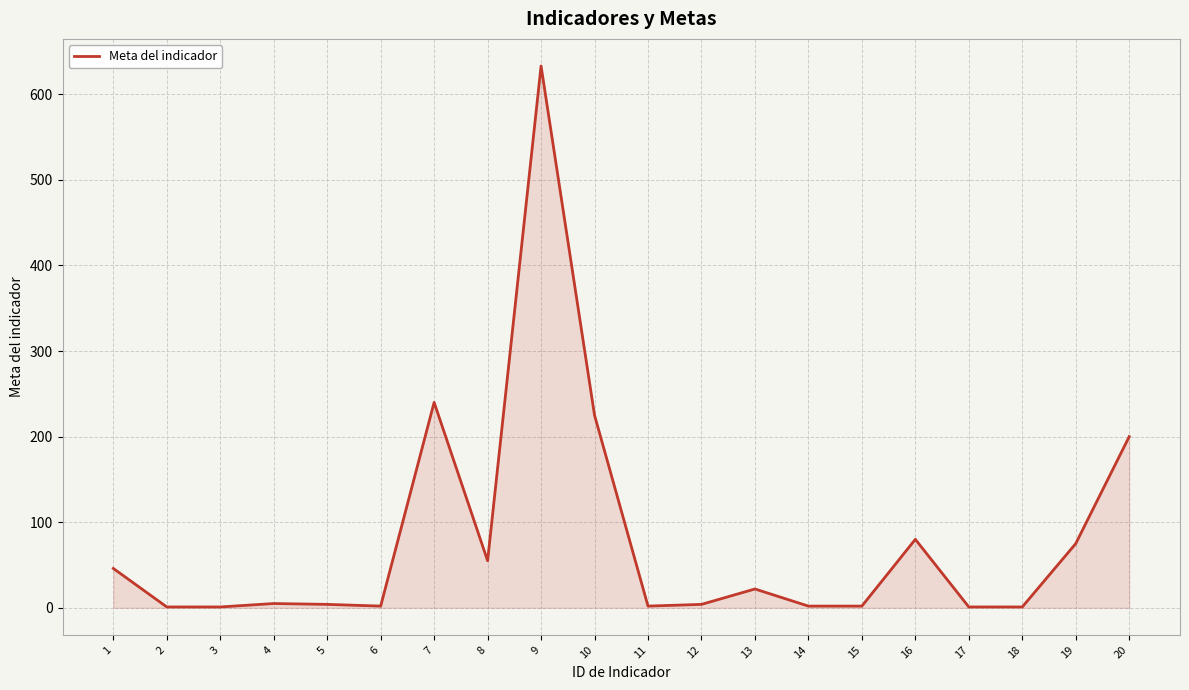

What is the difference between the maximum and minimum values?

632